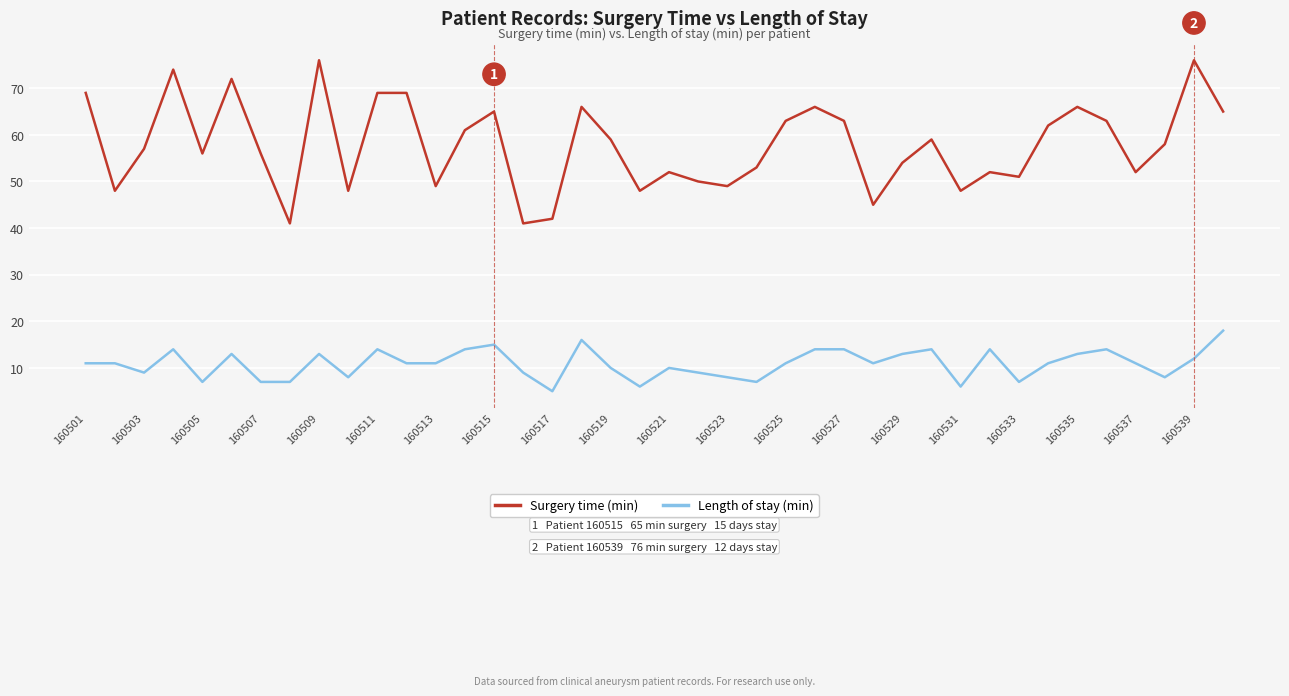

Which series has the largest range (max minus min)?

Surgery time (min)